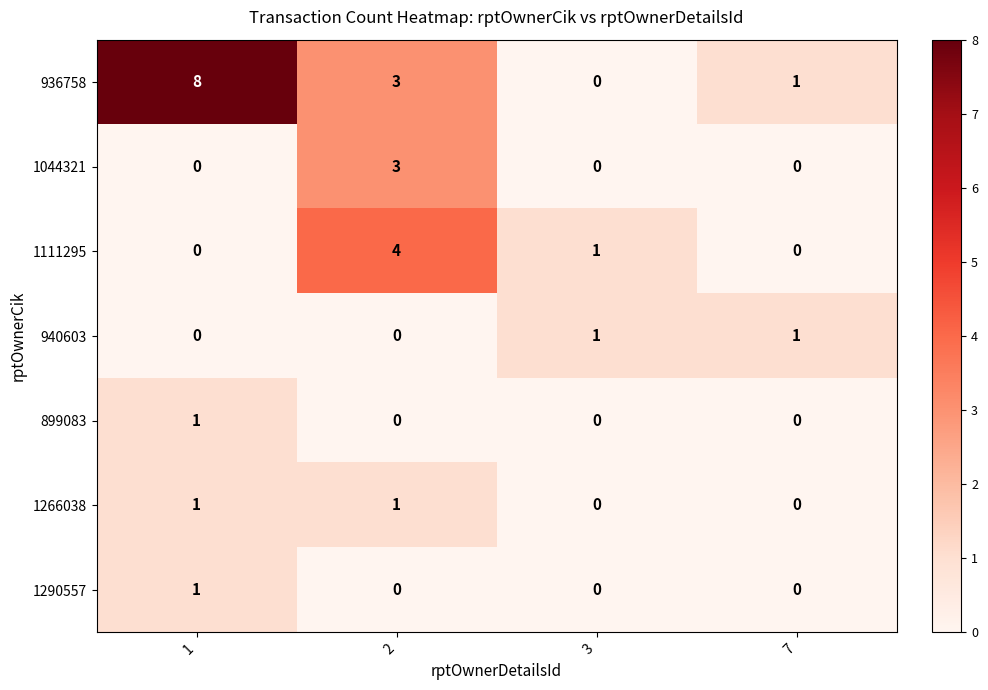

True or false: 1111295 has a value of 4 at 2.

True